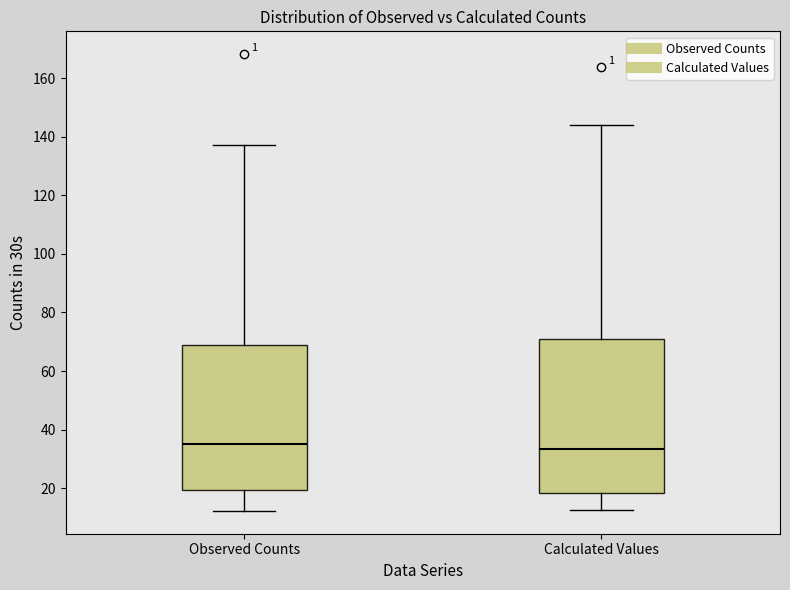

Where is the upper edge of the box for Observed Counts on the y-axis? The values are not printed on the chart, so give them approximately, as read against the axis.

68